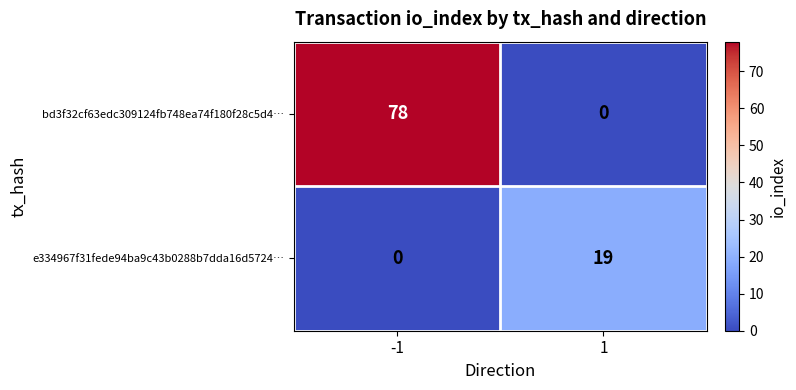

What is the maximum value shown in the chart?

78